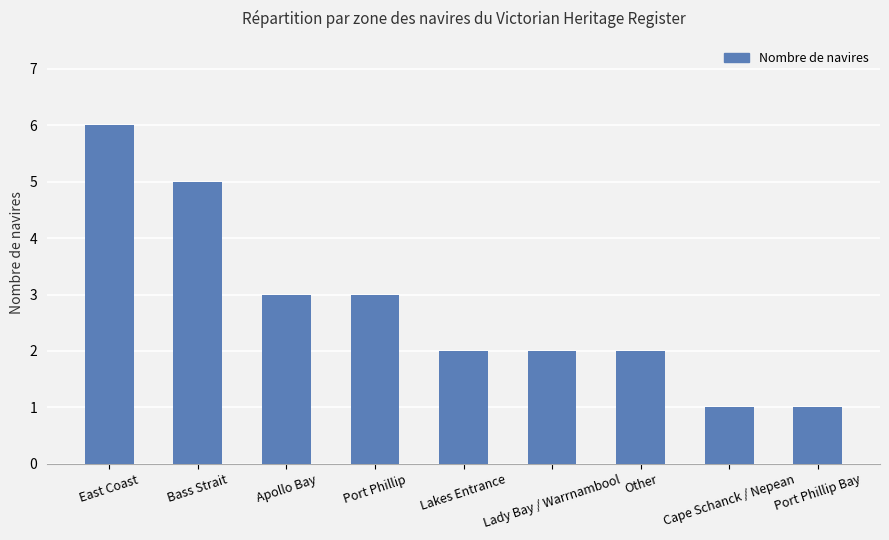

What is the greatest value displayed?

6